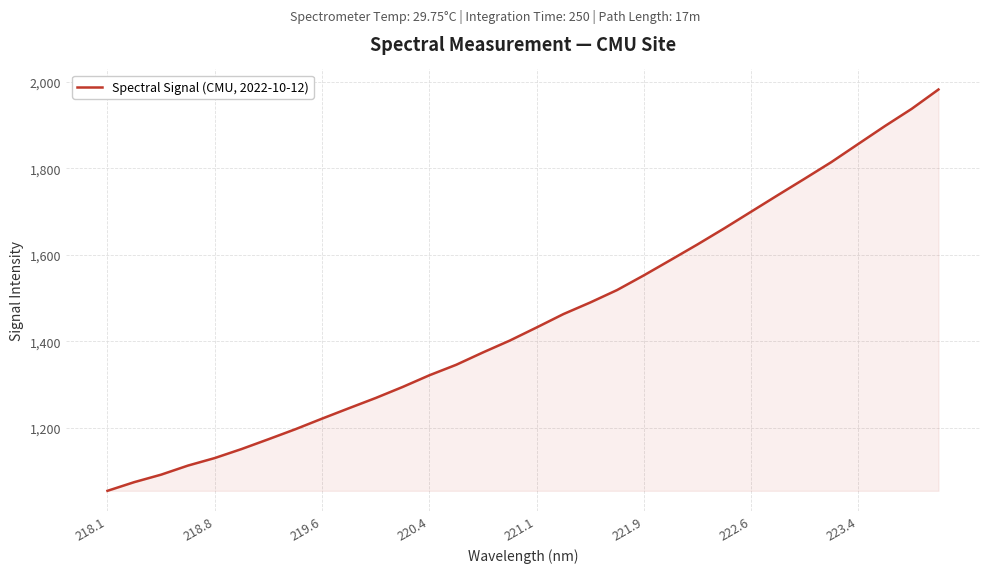

What is the difference between the maximum and minimum values?

927.8